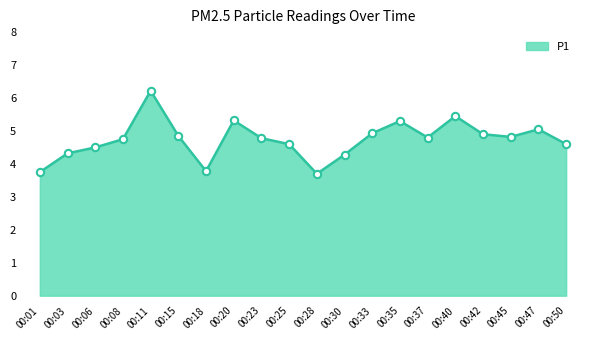

Approximately how many times larger is the value at 00:18 compared to 00:40?

0.7